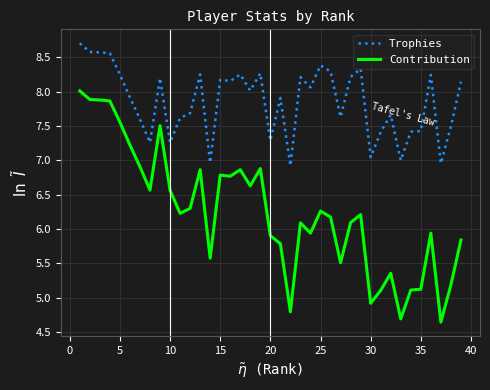

True or false: Trophies and Contribution cross at least once.

False